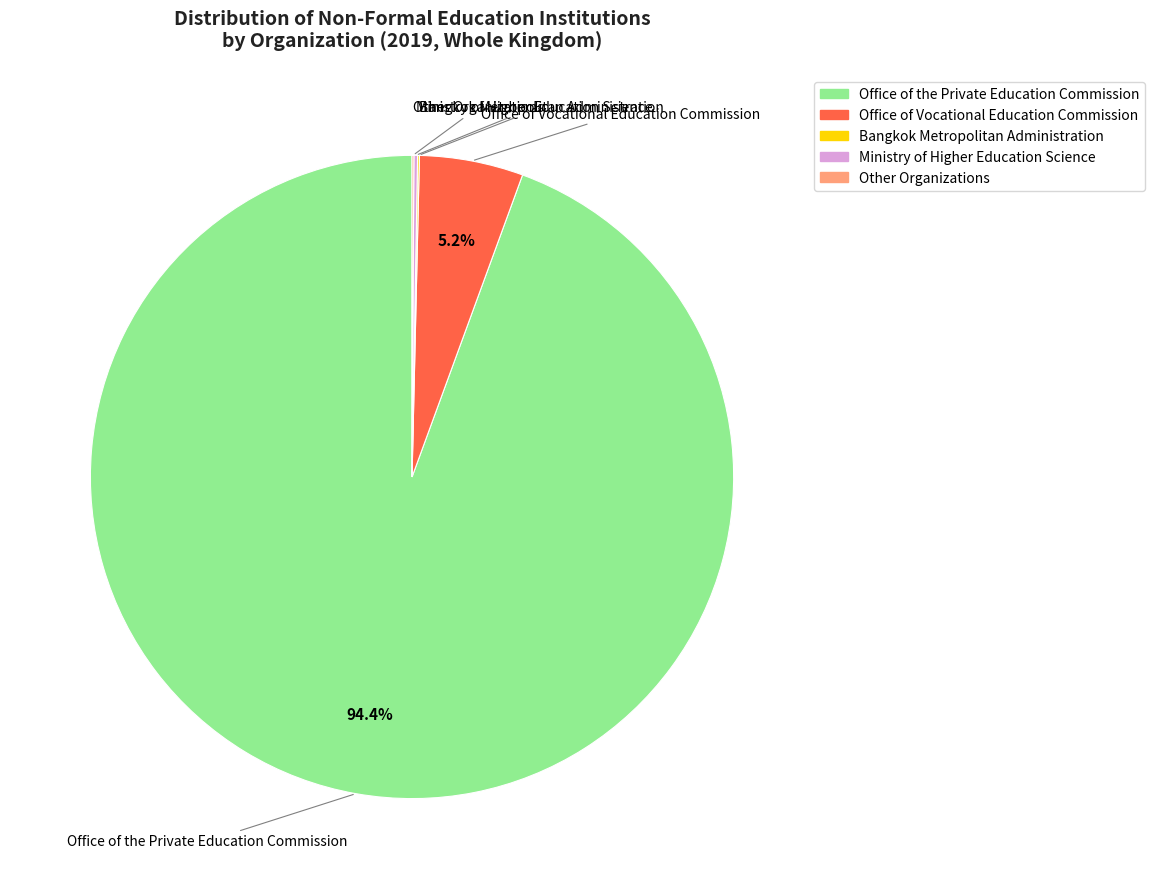

Is there any slice that represents more than half of the pie?

Yes